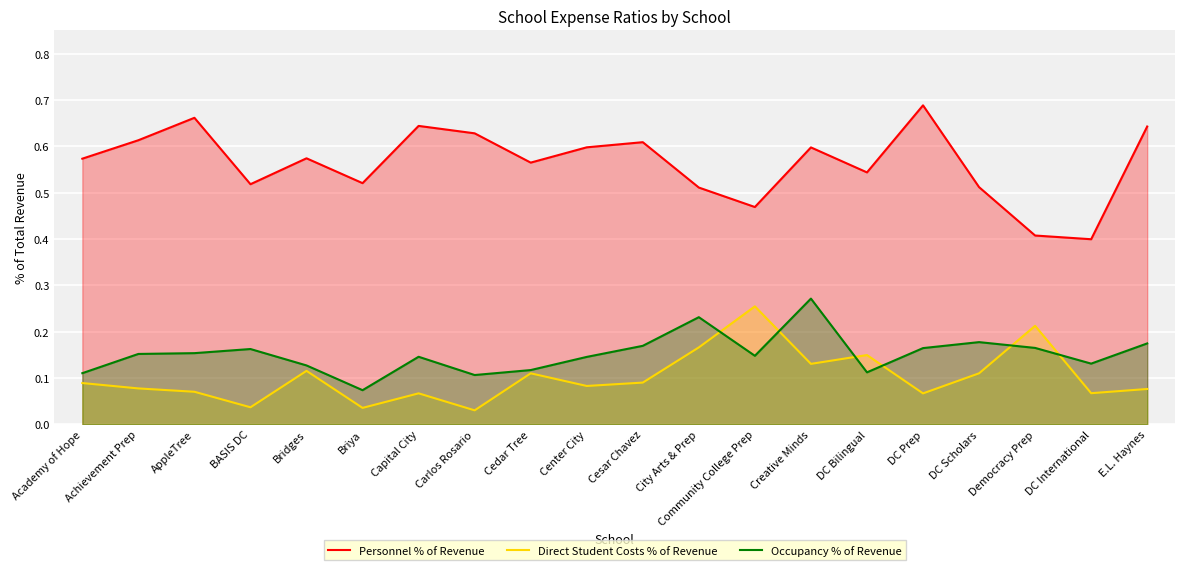

The Direct Student Costs % of Revenue series shows 0.1 at DC Bilingual. True or false?

True